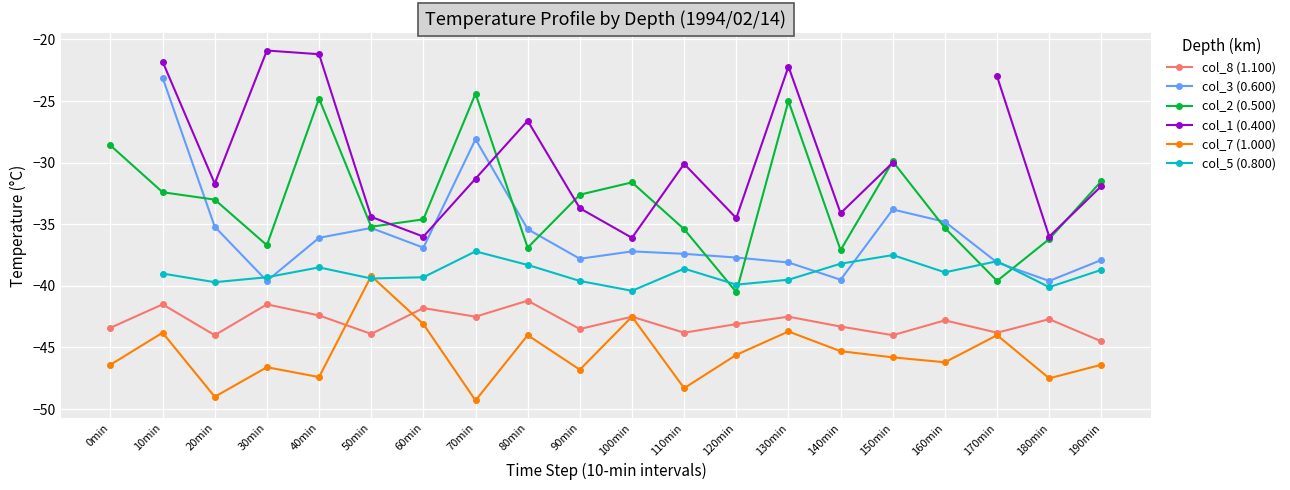

What position from the right is 90min?

11